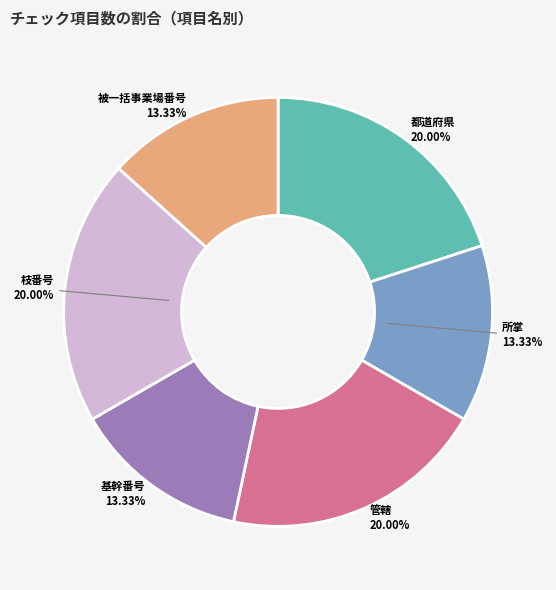

Does any single category account for the majority?

No